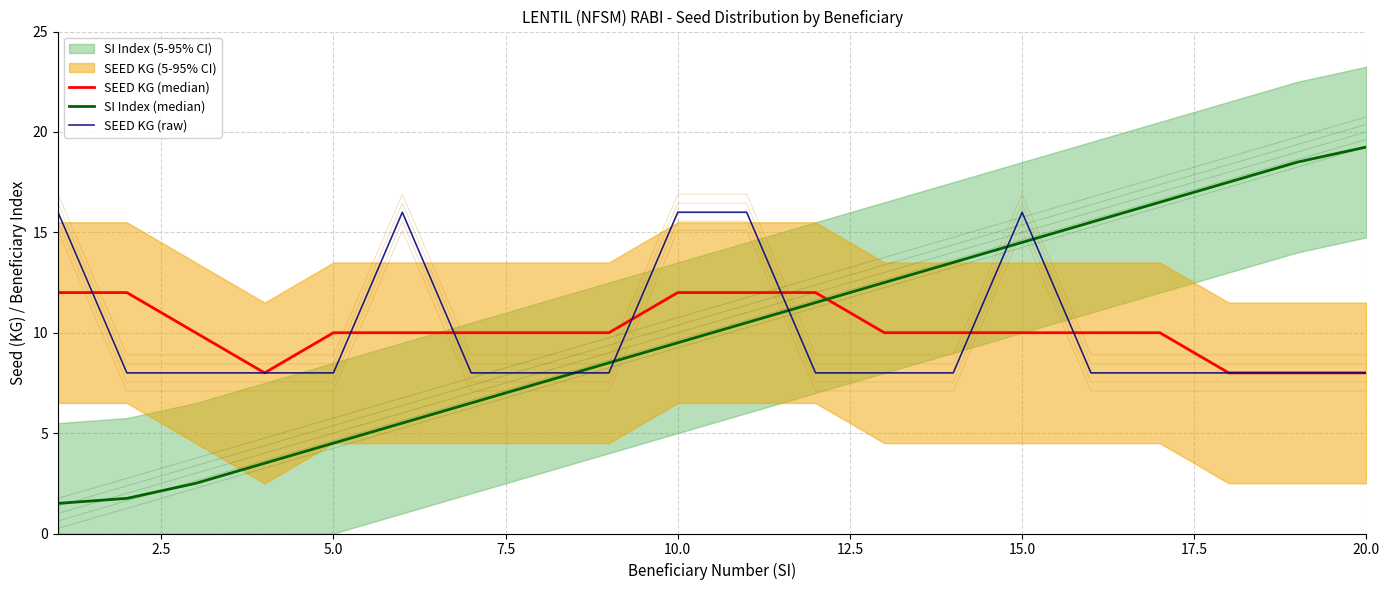

The value of SEED KG (raw) at 10.0 is 21.5. True or false?

False